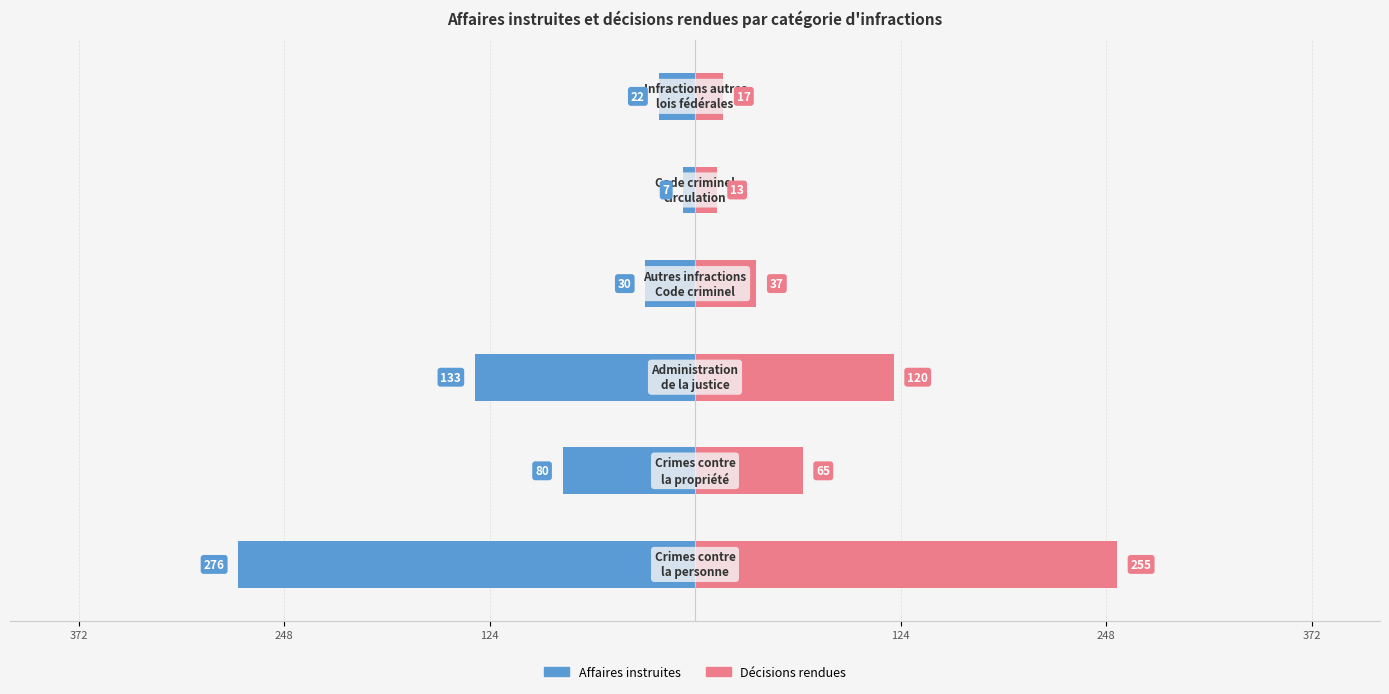

How many values in the Décisions rendues series exceed 65?

2